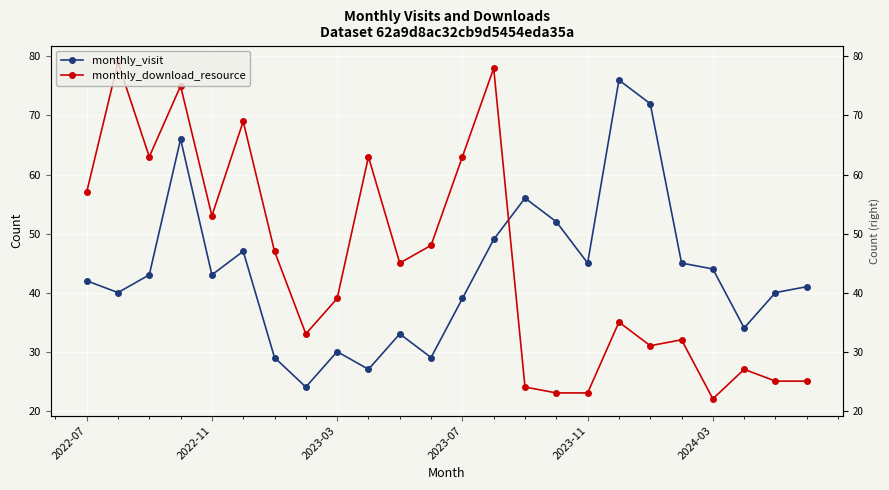

Which series ends up on top after the final intersection of monthly_visit and monthly_download_resource?

monthly_visit